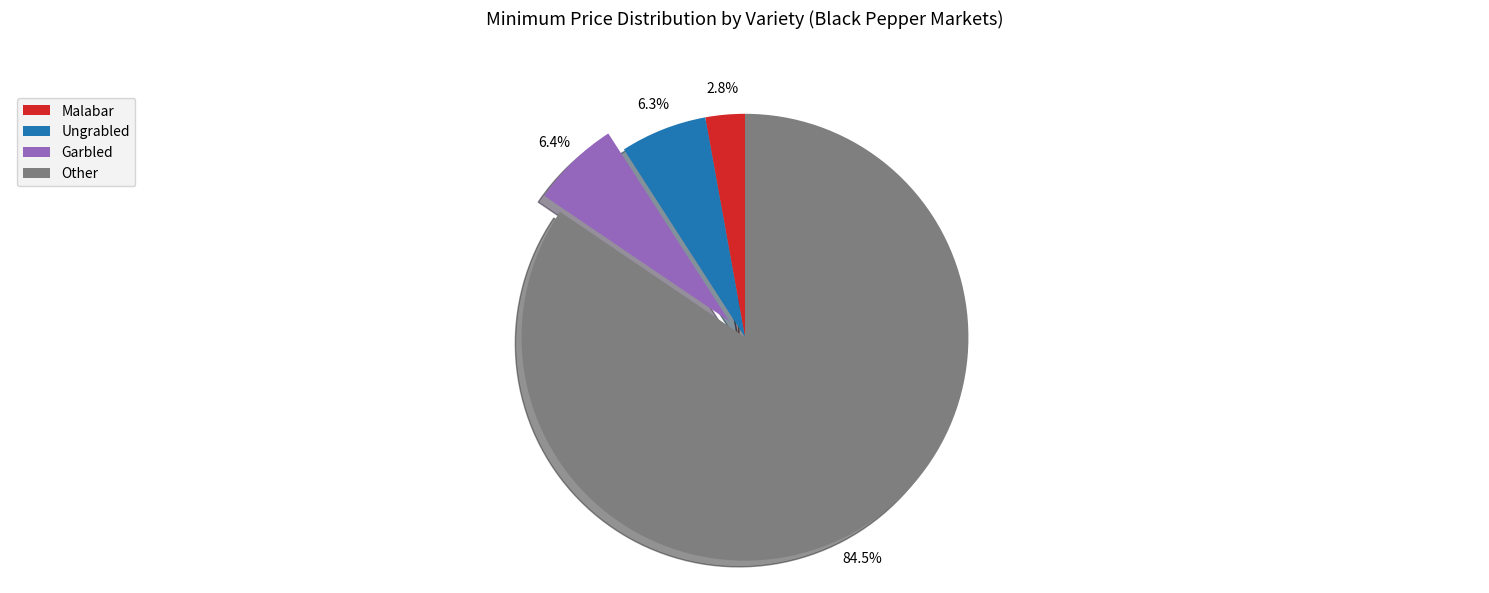

How much of the chart is everything except Malabar?

97.2%